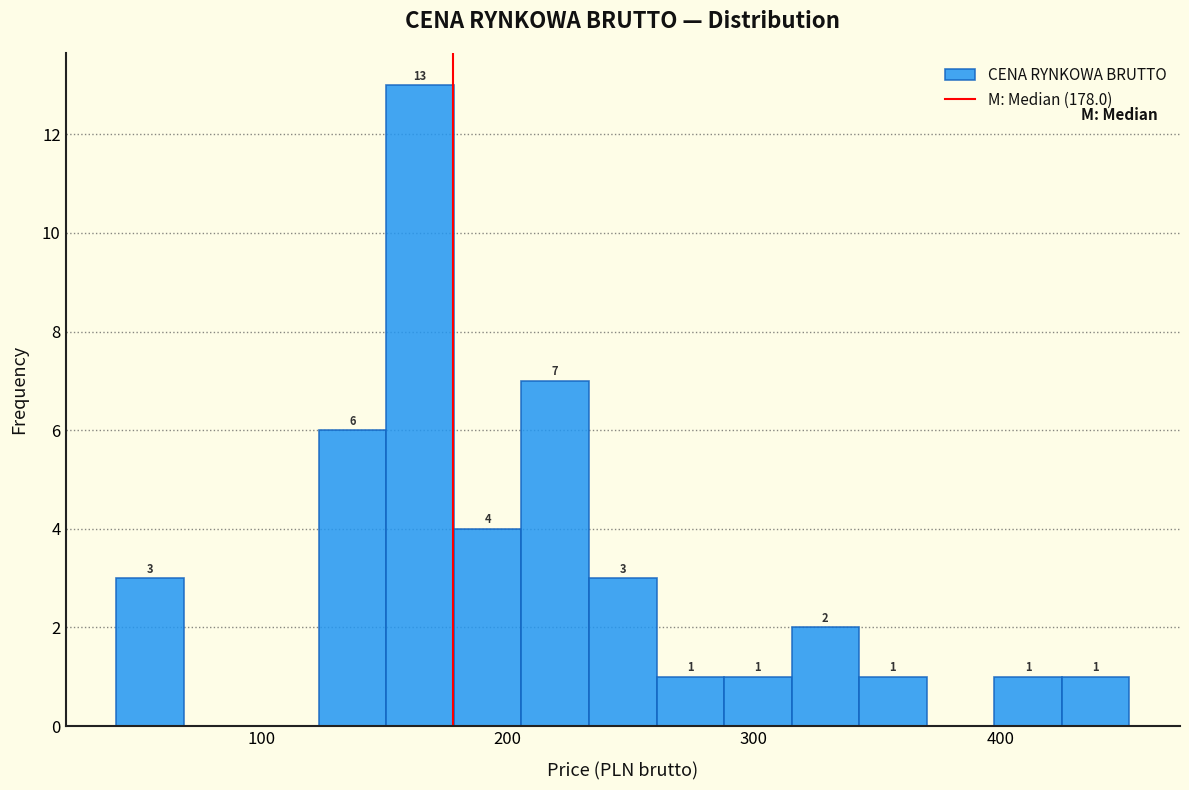

Around what value on the x-axis is the tallest bar? Give the approximate position of its centre, as read against the axis.

160